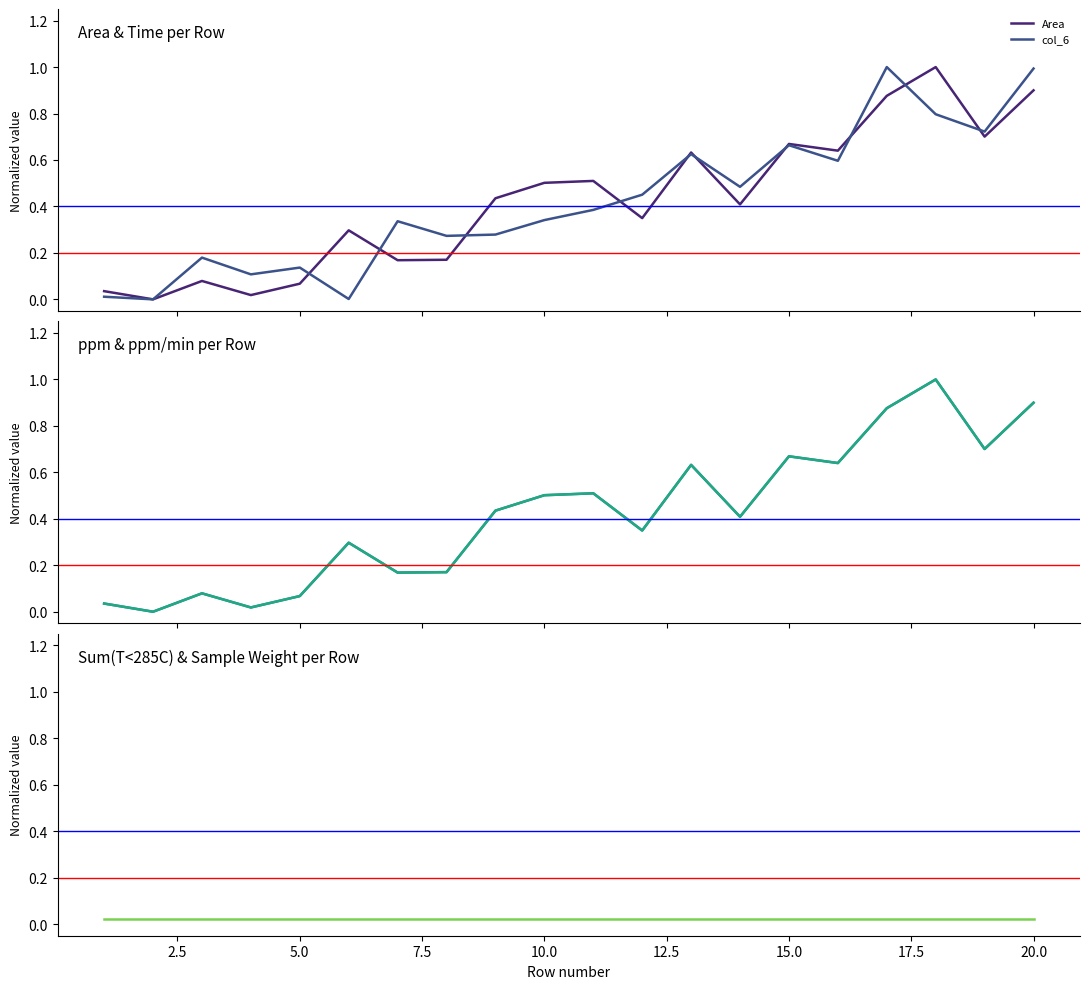

What is the sum of all col_6 values?

8.4